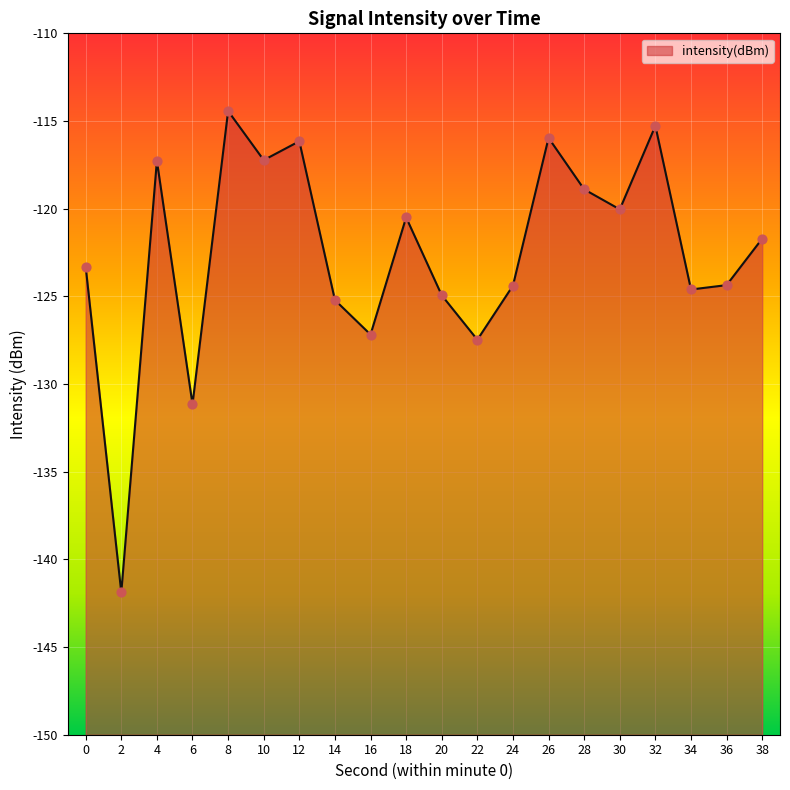

What is the change in value from 16 to 38?

+5.5